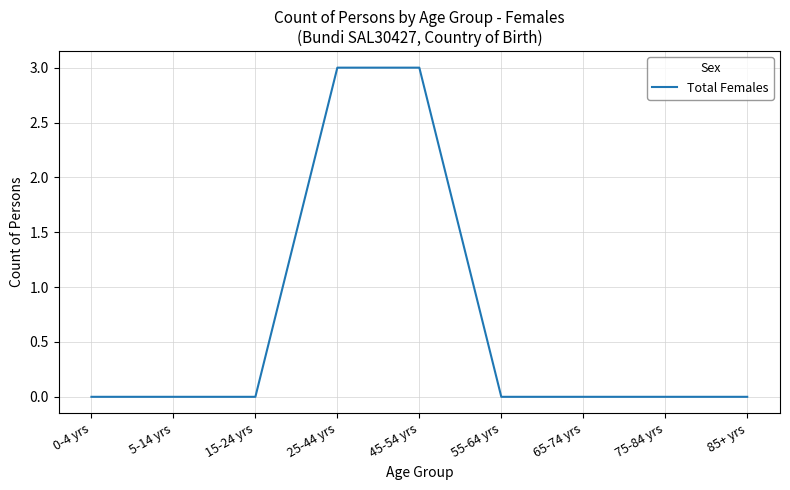

True or false: the data shows 0 at 15-24 yrs.

True